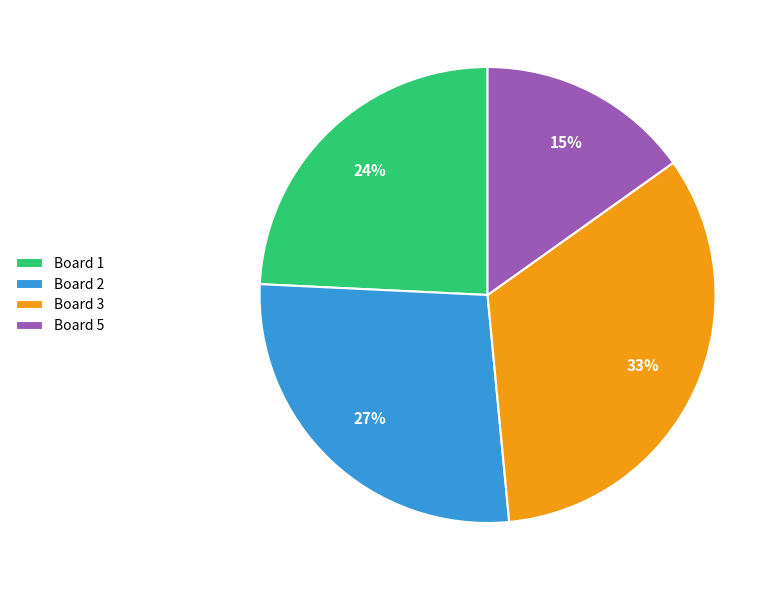

True or false: Board 3 accounts for 27% of the total.

False